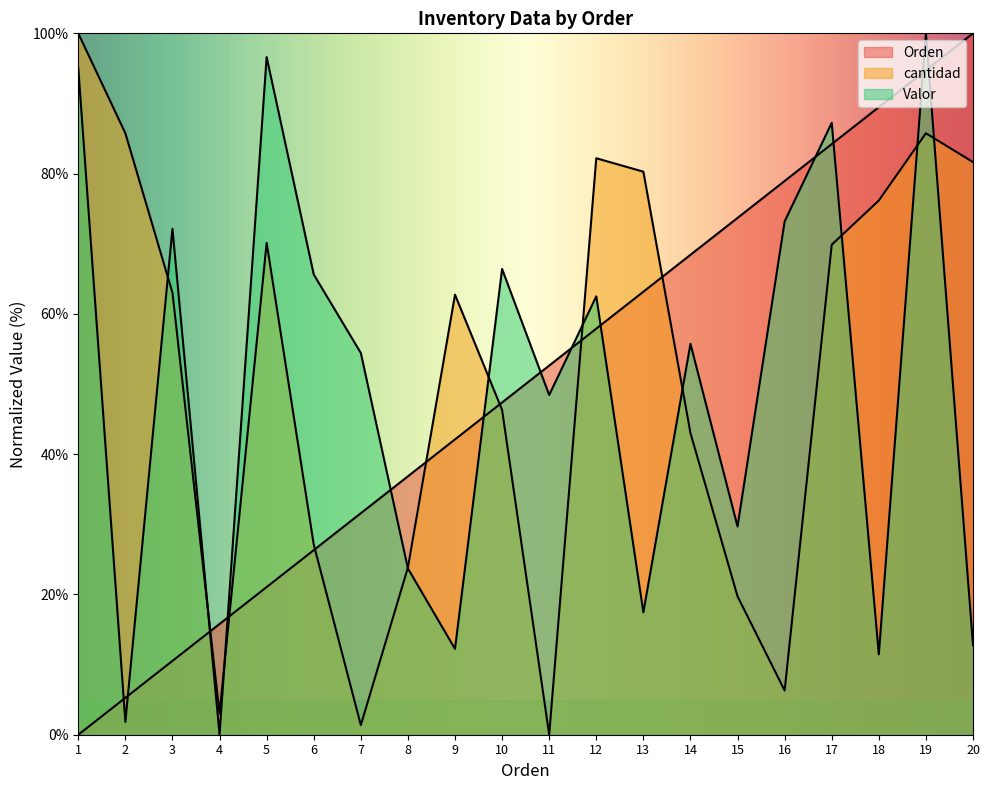

What is the value of the cantidad point at the 17th from the left?

69.9